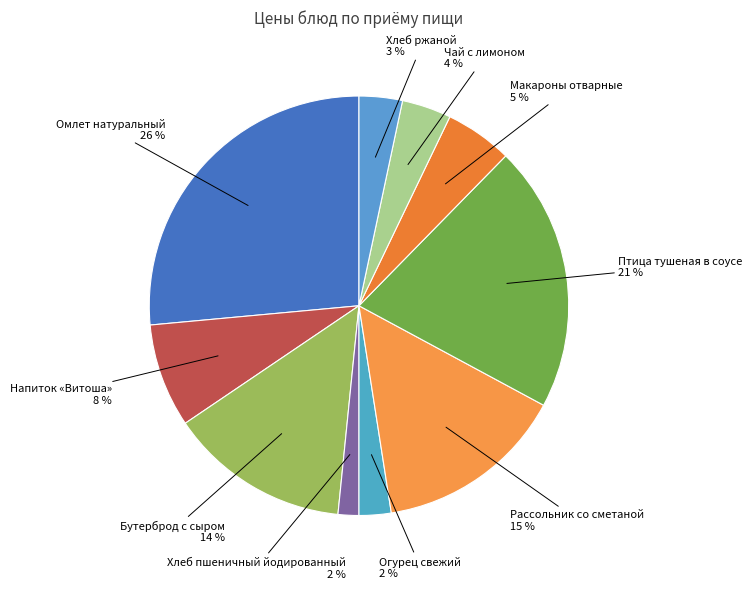

Combined, do Омлет натуральный and Огурец свежий account for over 50%?

No